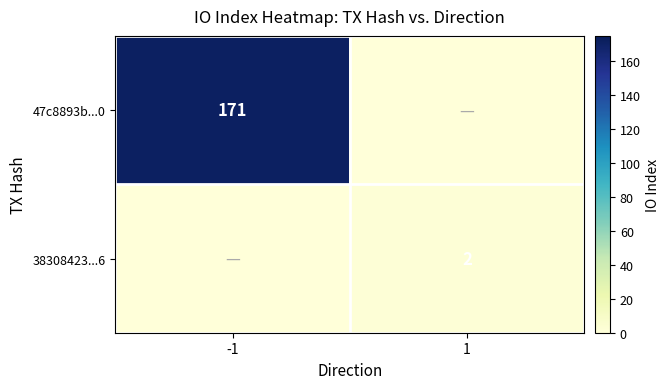

Is the value of 47c8893b...0 at -1 greater than the value of 38308423...6 at 1?

Yes